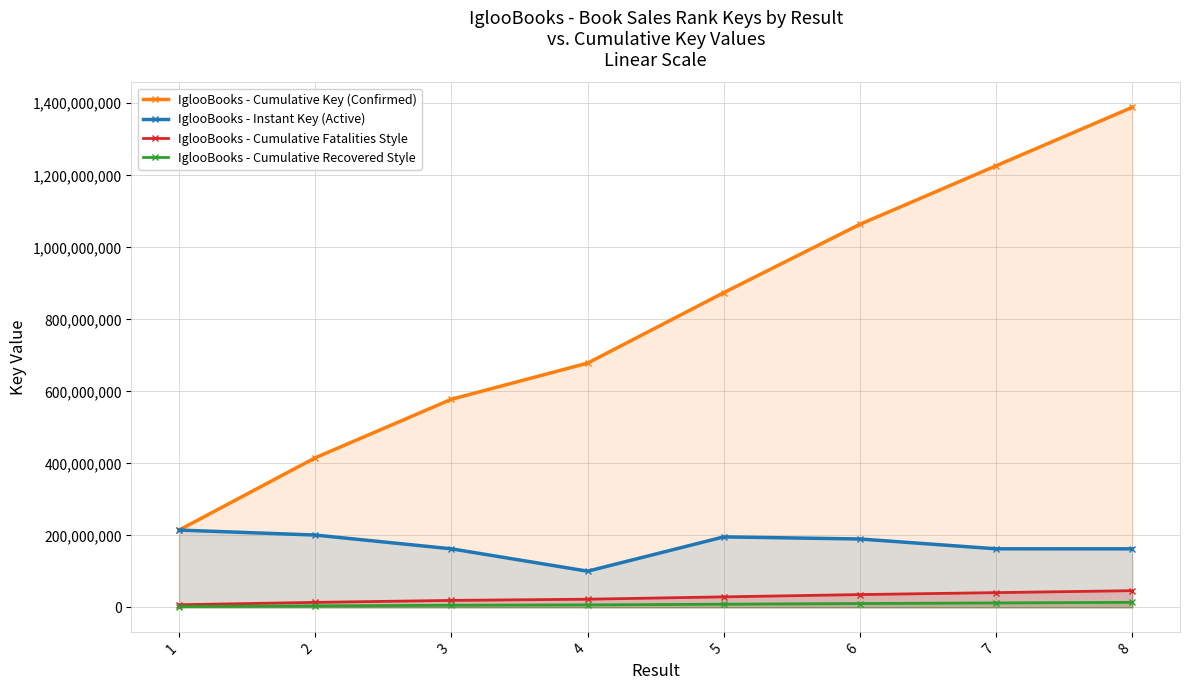

What is the smallest value displayed?

2146078